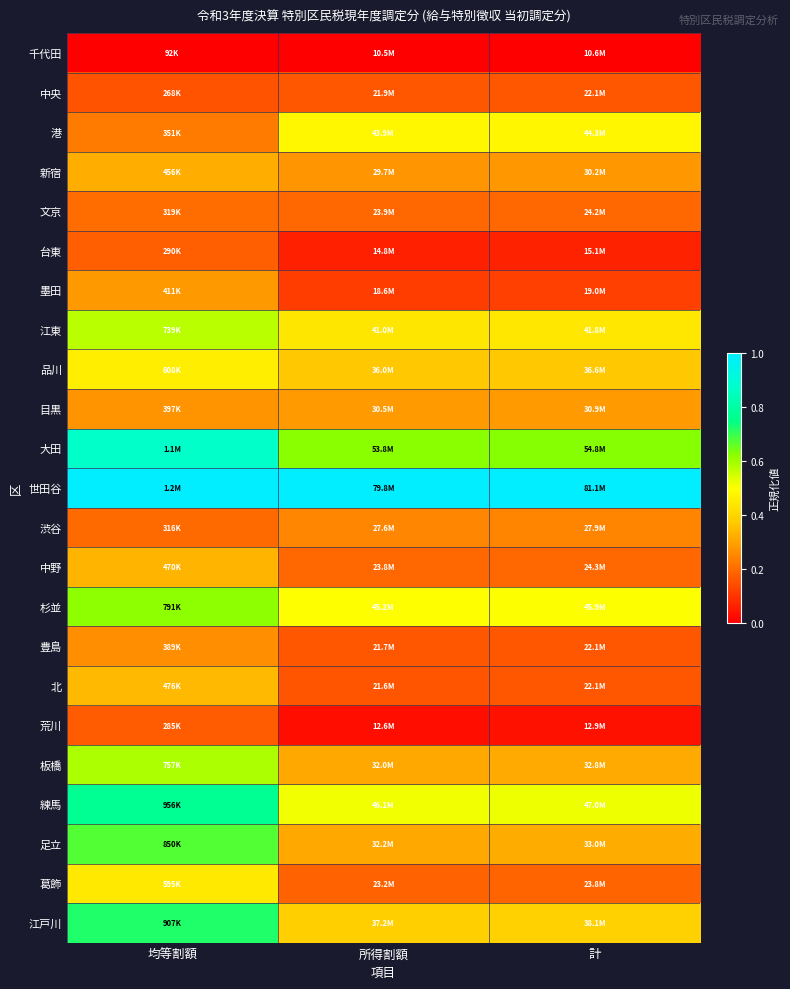

At which category is the sum across all series the highest?

均等割額